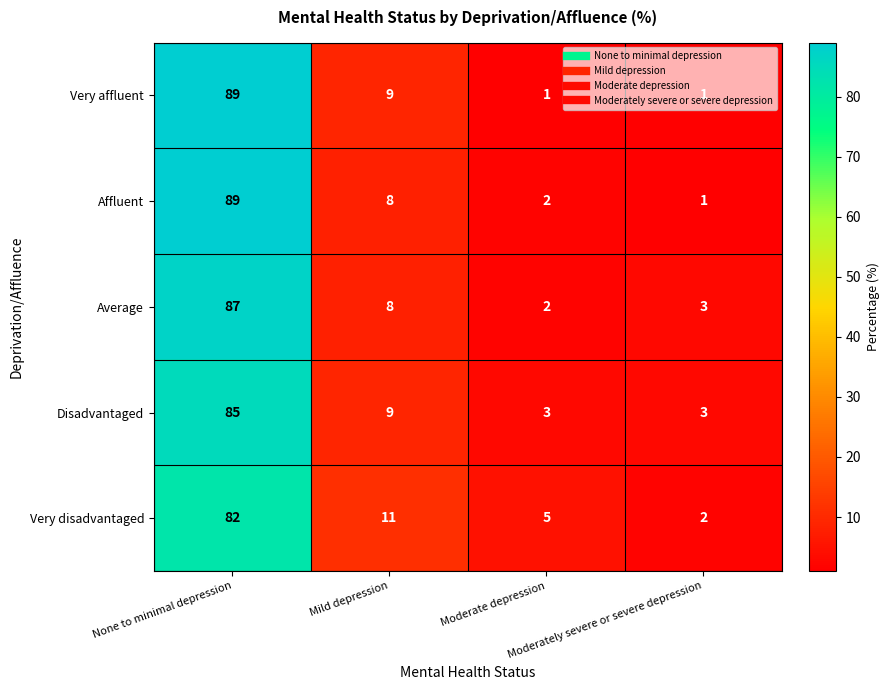

What is the average value of the Very affluent series?

25